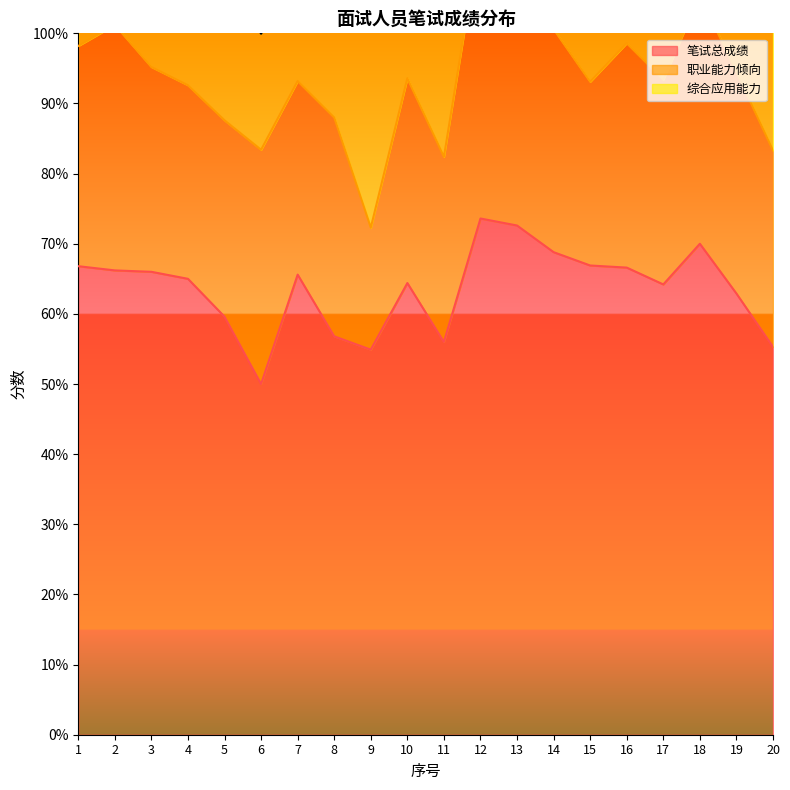

How many lines are shown in the chart?

3